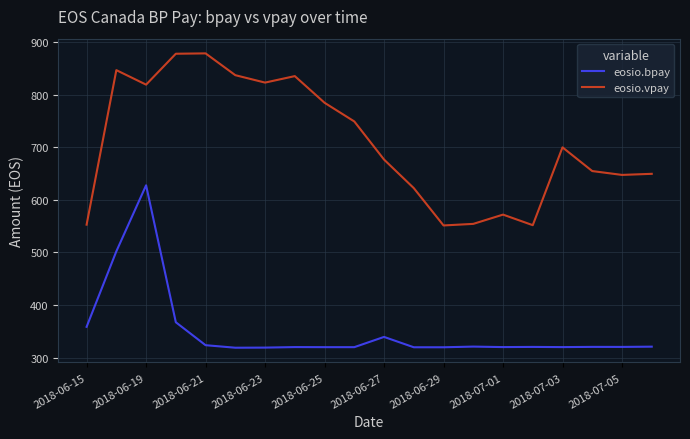

True or false: eosio.vpay and eosio.bpay cross at least once.

False